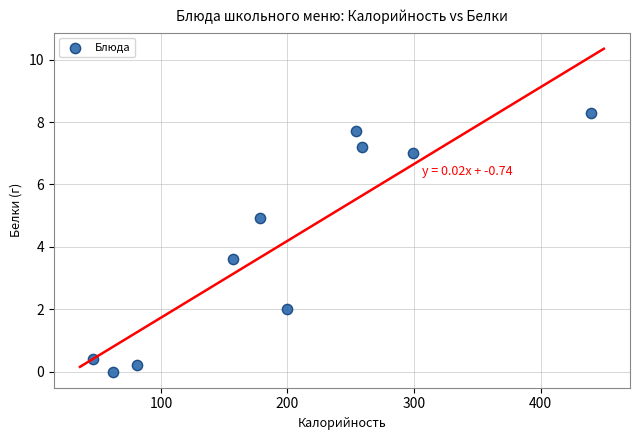

What is the average X value?

197.6